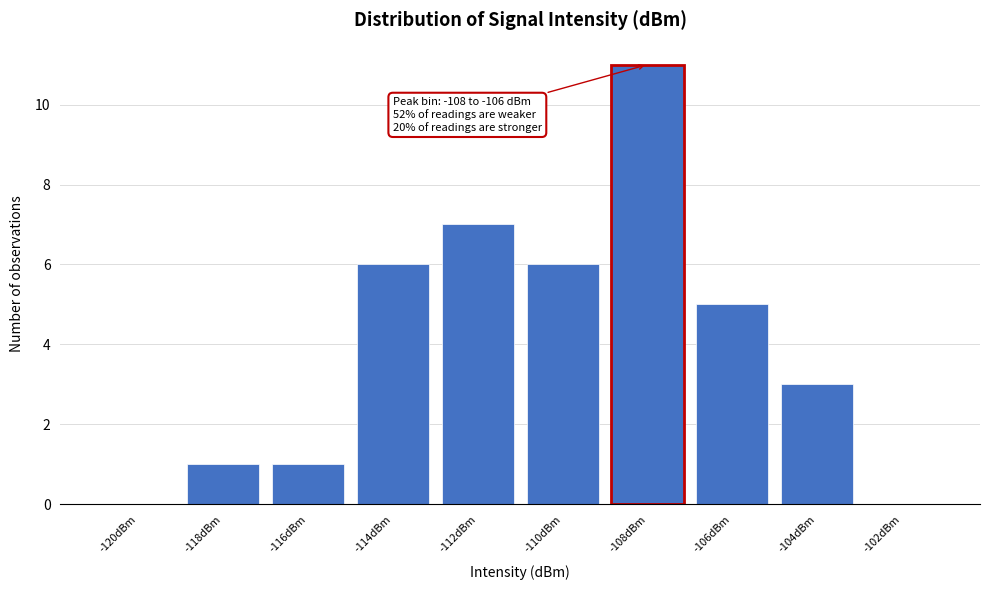

Reading left to right, extract all data points from this chart.

-120dBm=0	-118dBm=1	-116dBm=1	-114dBm=6	-112dBm=7	-110dBm=6	-108dBm=11	-106dBm=5	-104dBm=3	-102dBm=0